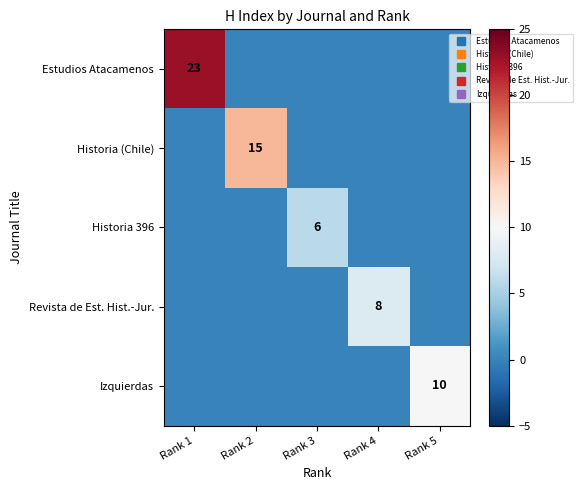

What is the maximum value shown in the chart?

23